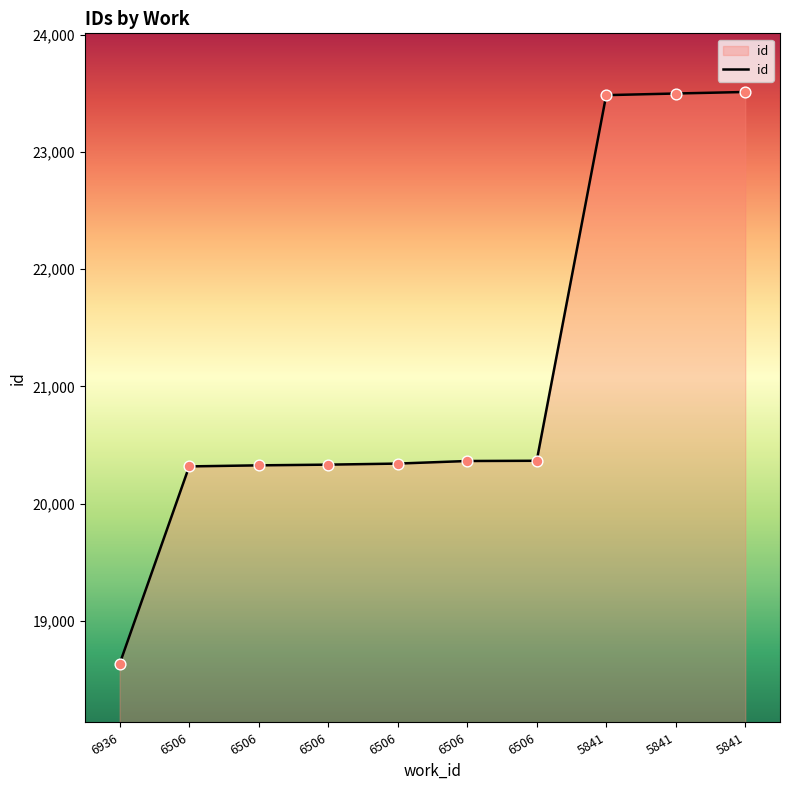

What is the change in value from 6506 to 5841?

+3165